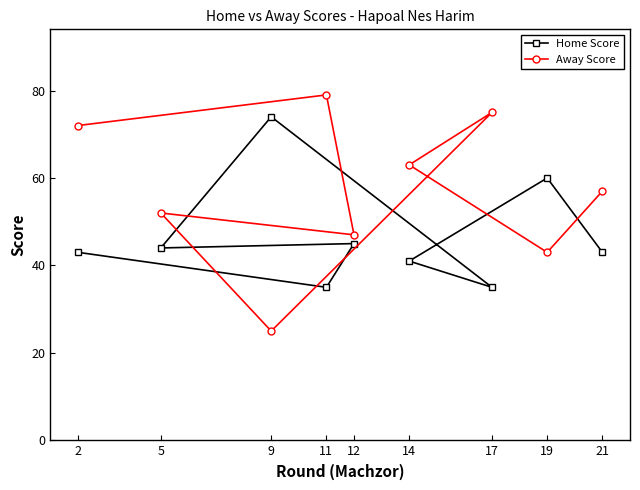

Rank the series by their average value, from highest to lowest.

Away Score, Home Score